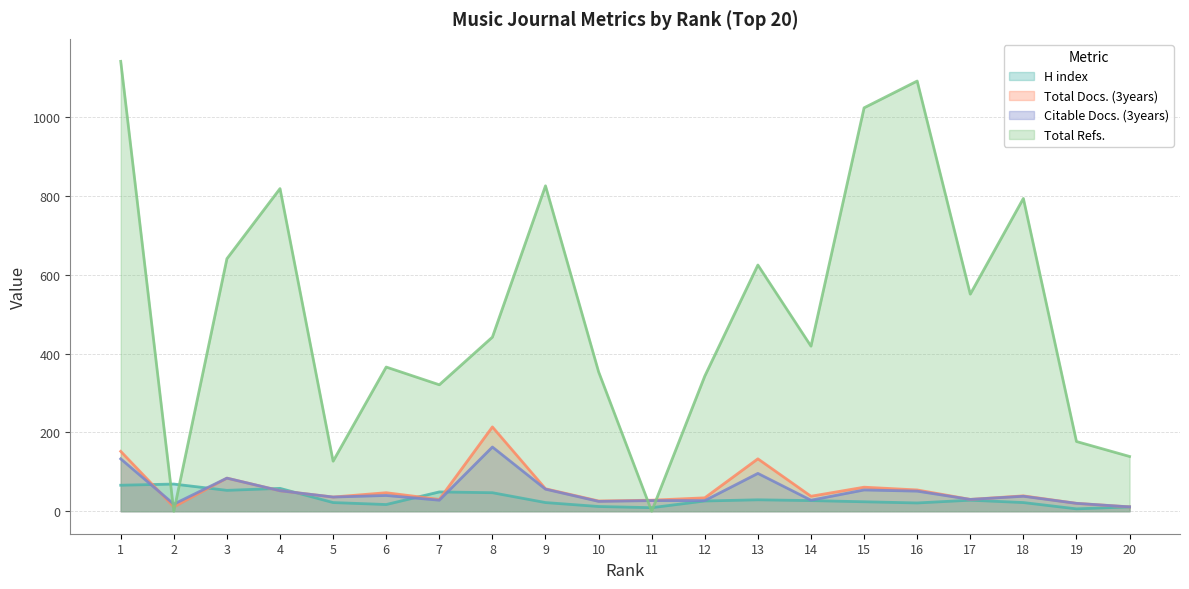

True or false: H index and Total Docs. (3years) intersect in this chart.

True